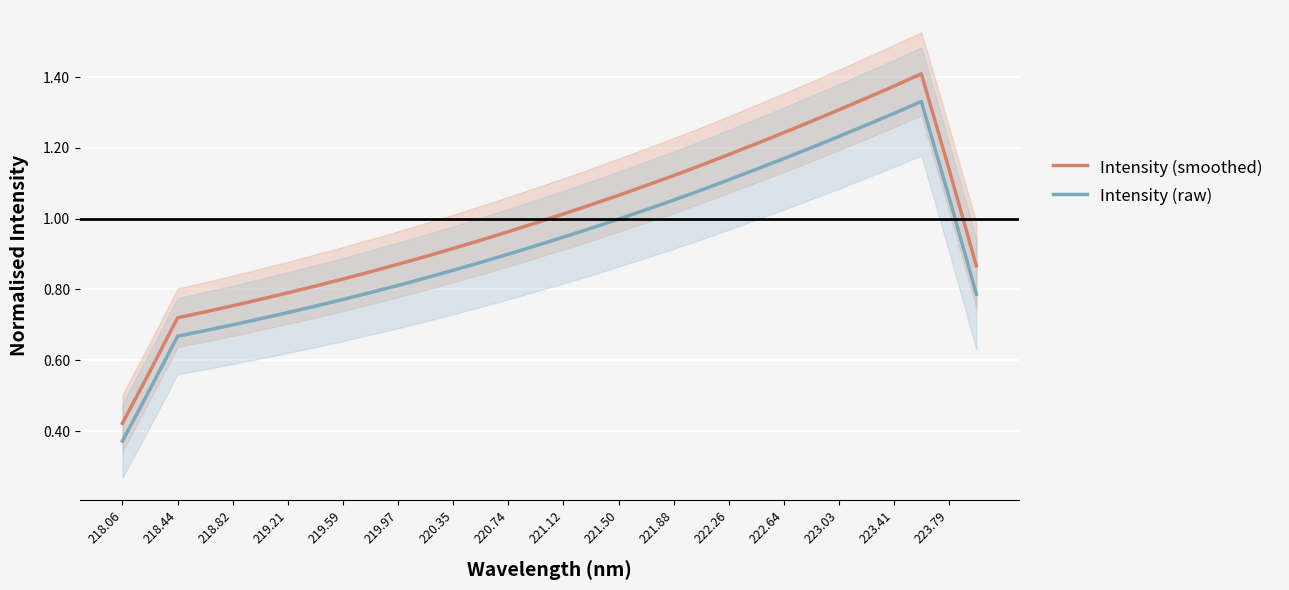

True or false: Intensity (smoothed) has a value of 1.4 at 219.97.

False